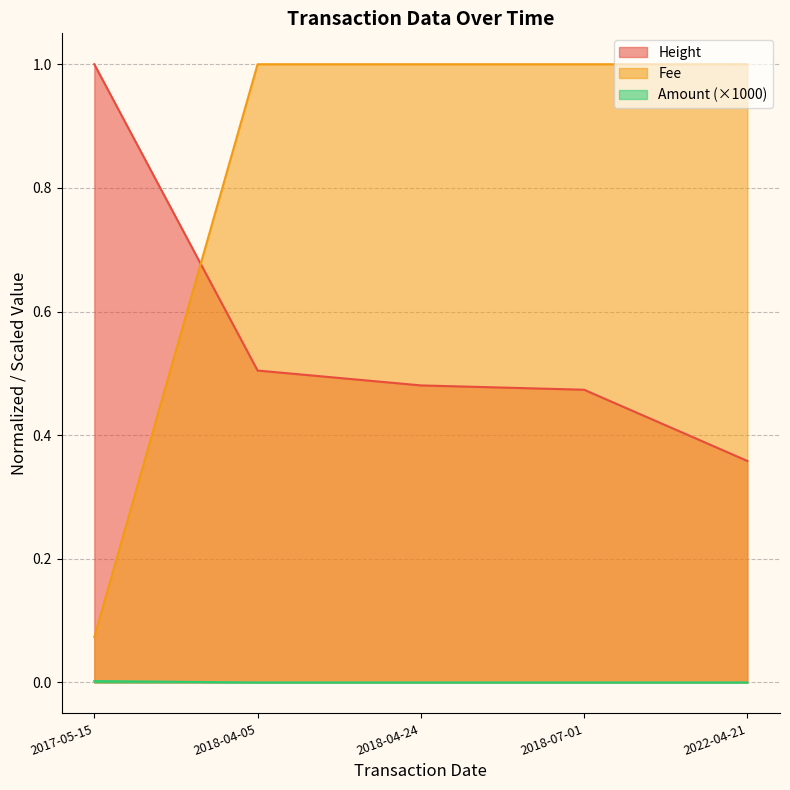

Is it true that Height equals 0.7 at 2018-07-01?

False